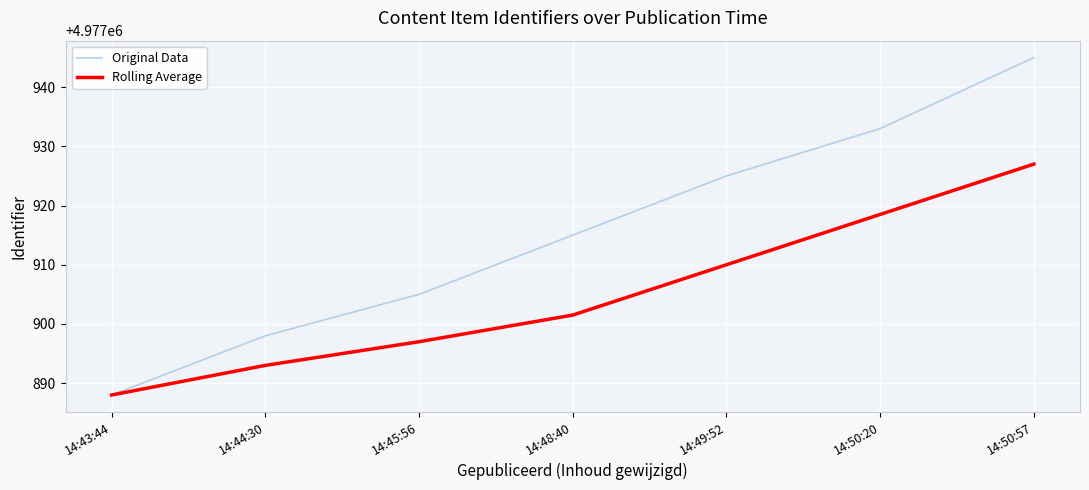

How many series are shown in this chart?

2